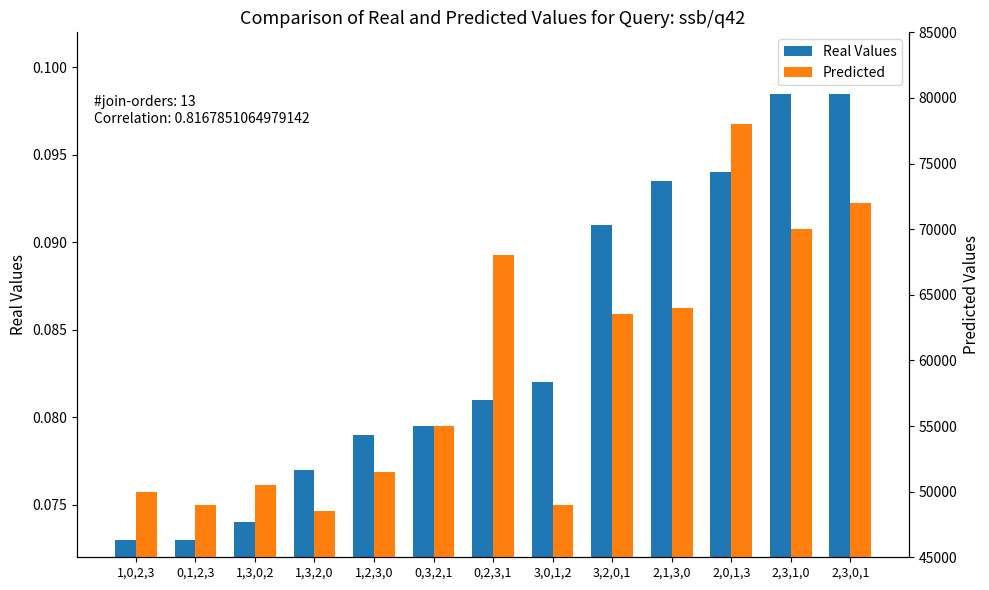

How many bars are there in total?

26